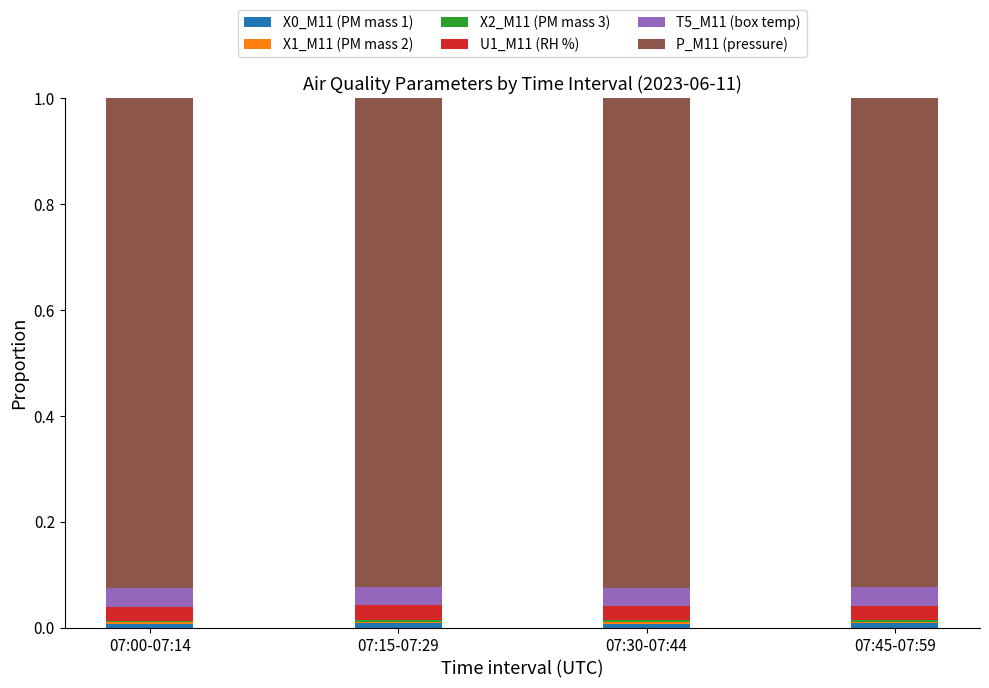

Are the bars horizontal?

No